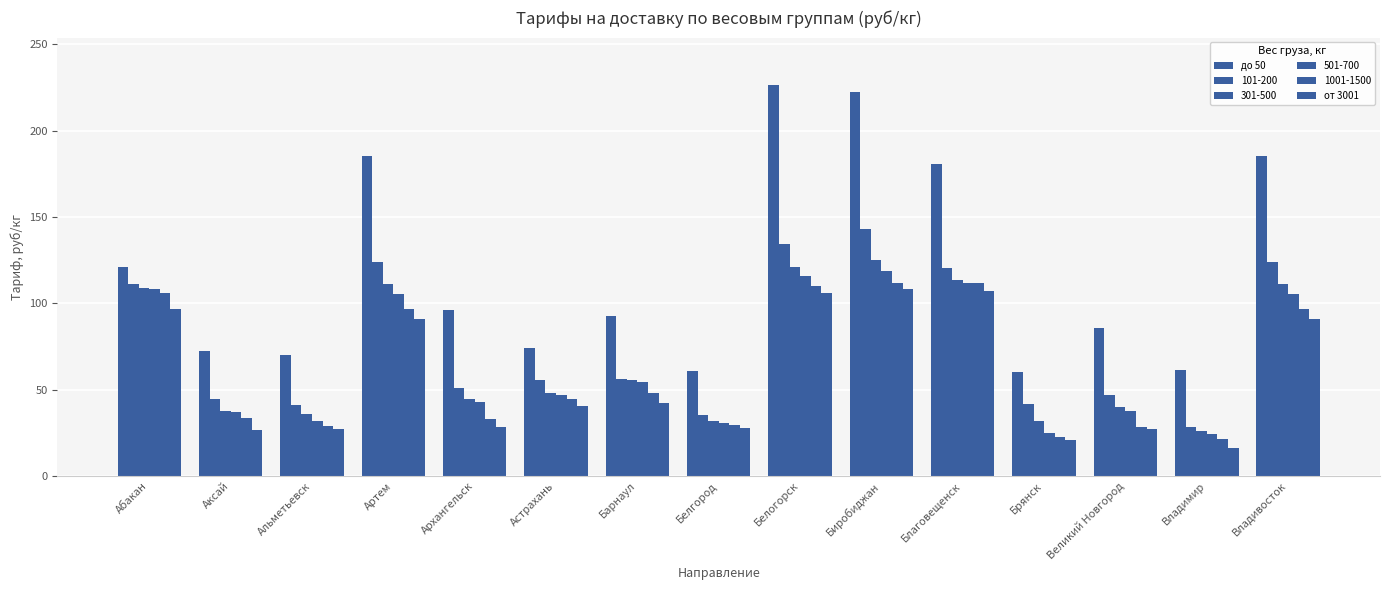

How many groups of bars are there?

15